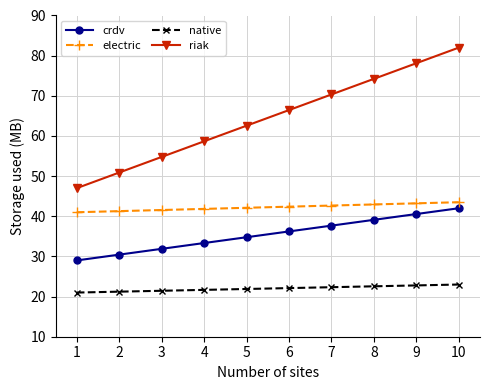

True or false: electric and riak cross at least once.

False